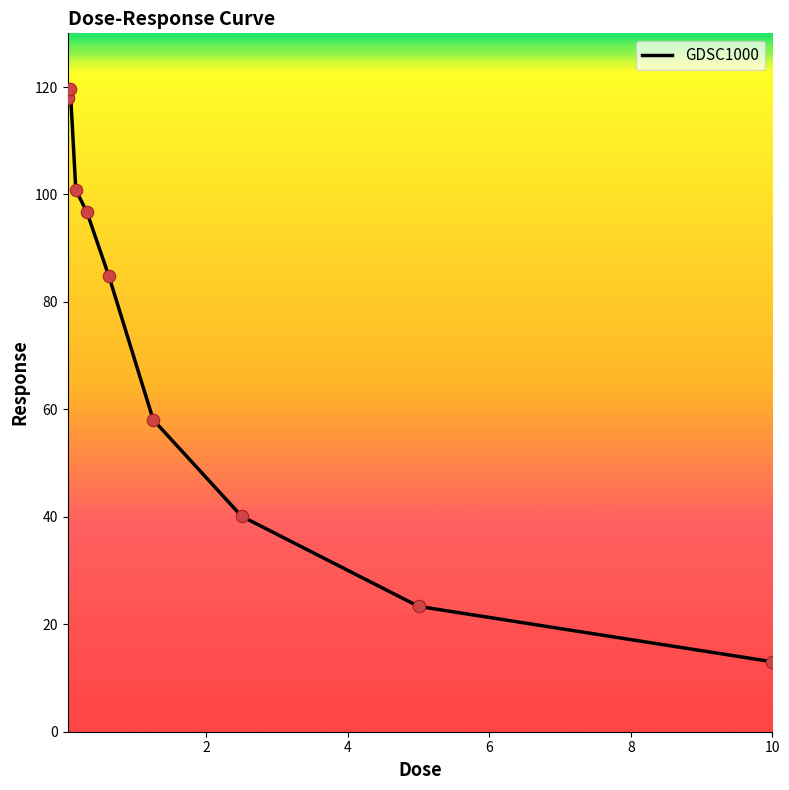

What is the maximum value shown in the chart?

119.6